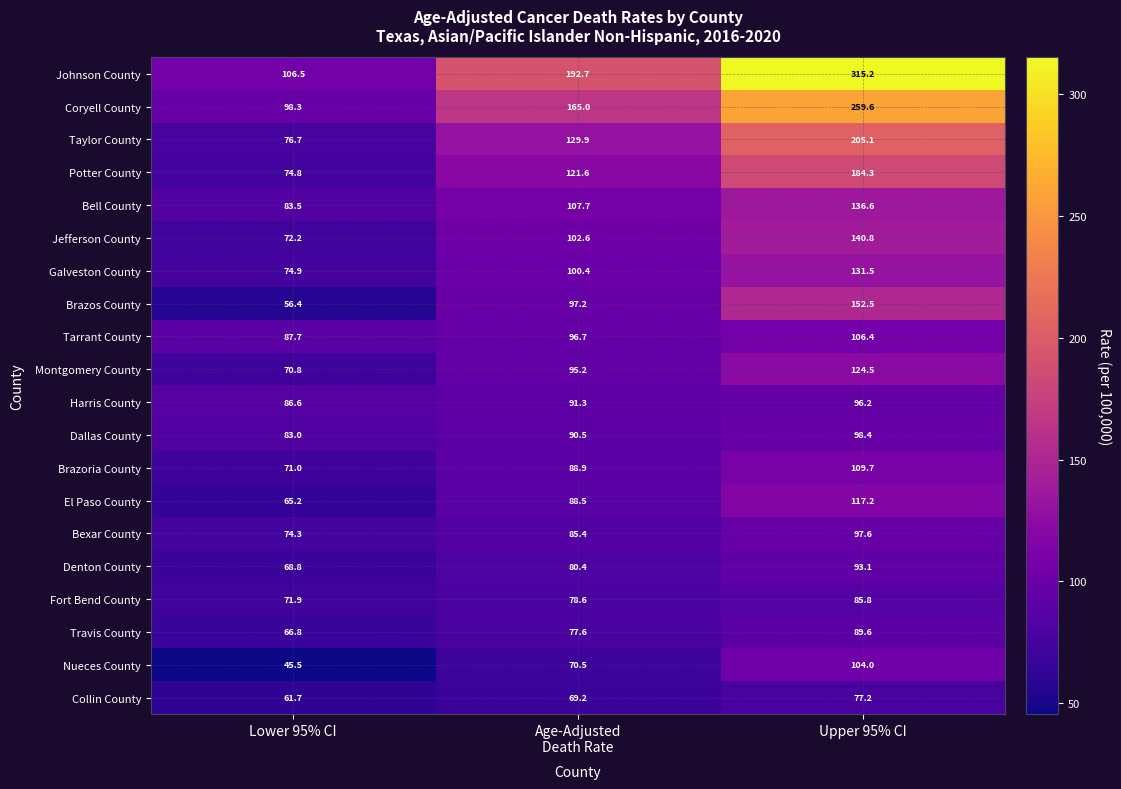

Which series has the widest spread of values?

Johnson County